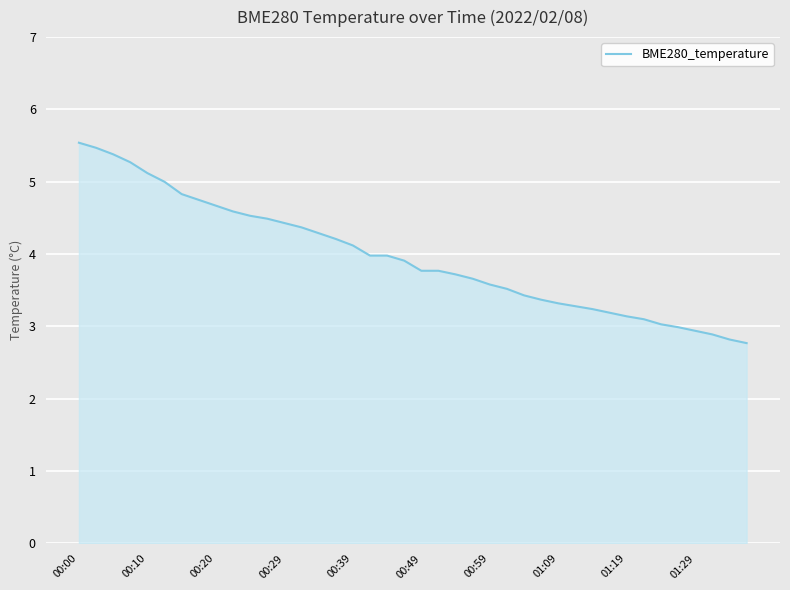

What is the difference between the maximum and minimum values?

2.8